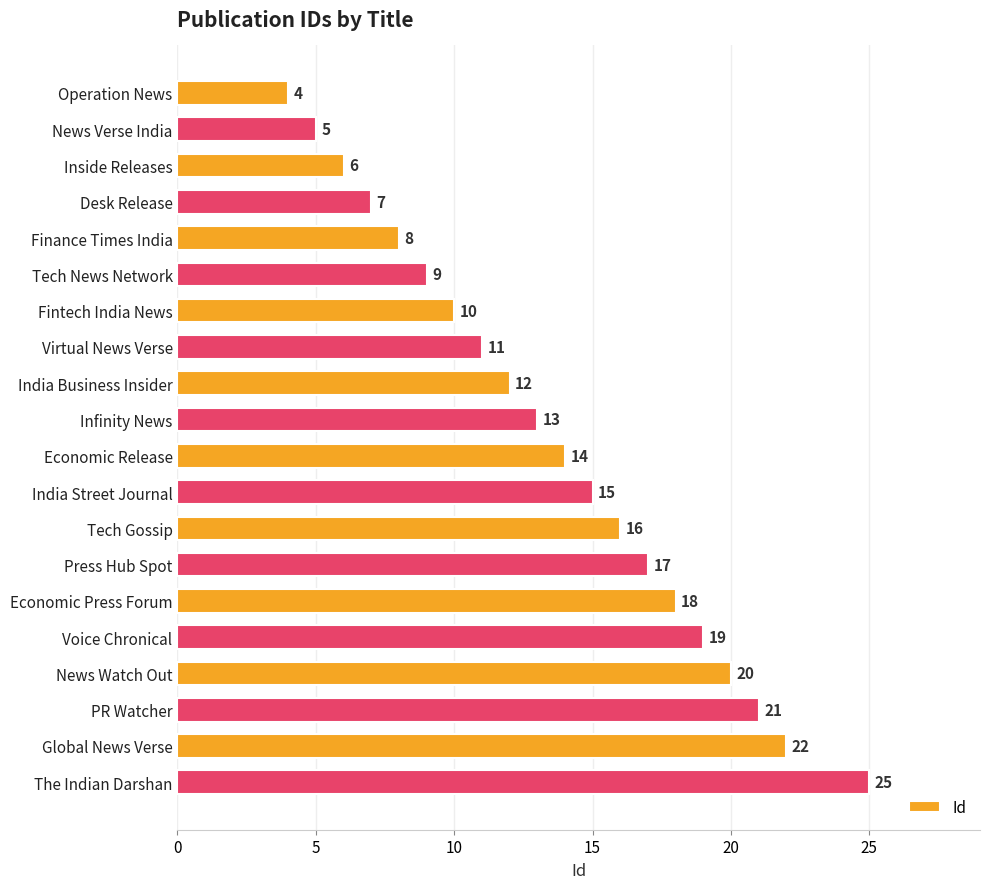

Rank the categories by value from lowest to highest.

Operation News, News Verse India, Inside Releases, Desk Release, Finance Times India, Tech News Network, Fintech India News, Virtual News Verse, India Business Insider, Infinity News, Economic Release, India Street Journal, Tech Gossip, Press Hub Spot, Economic Press Forum, Voice Chronical, News Watch Out, PR Watcher, Global News Verse, The Indian Darshan